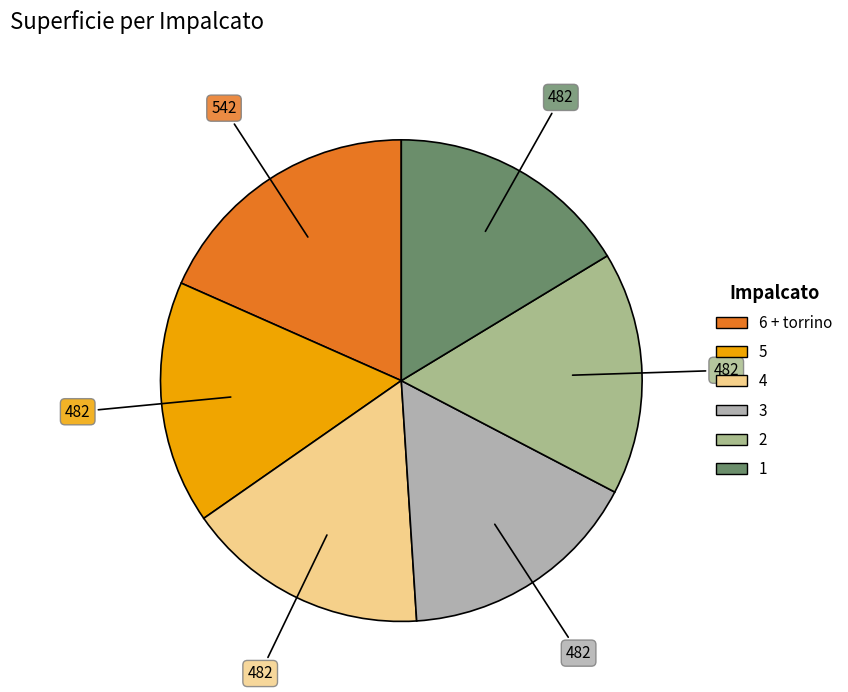

How many segments does this pie chart have?

6